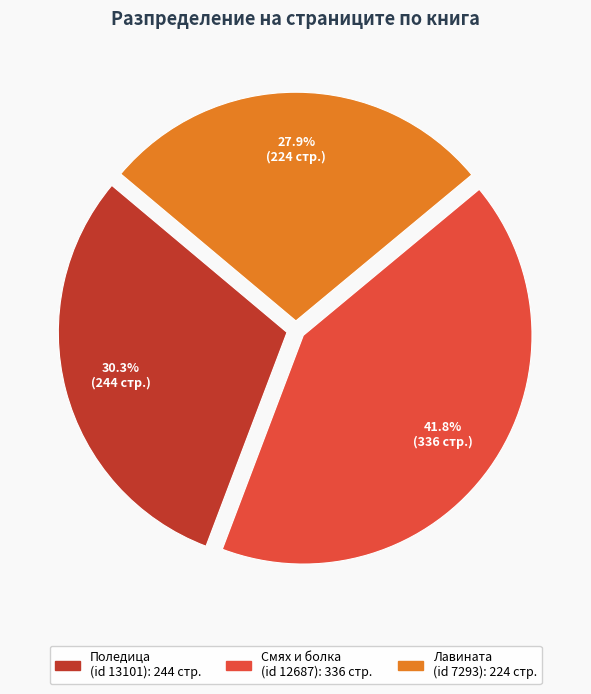

How many slices are in this pie chart?

3